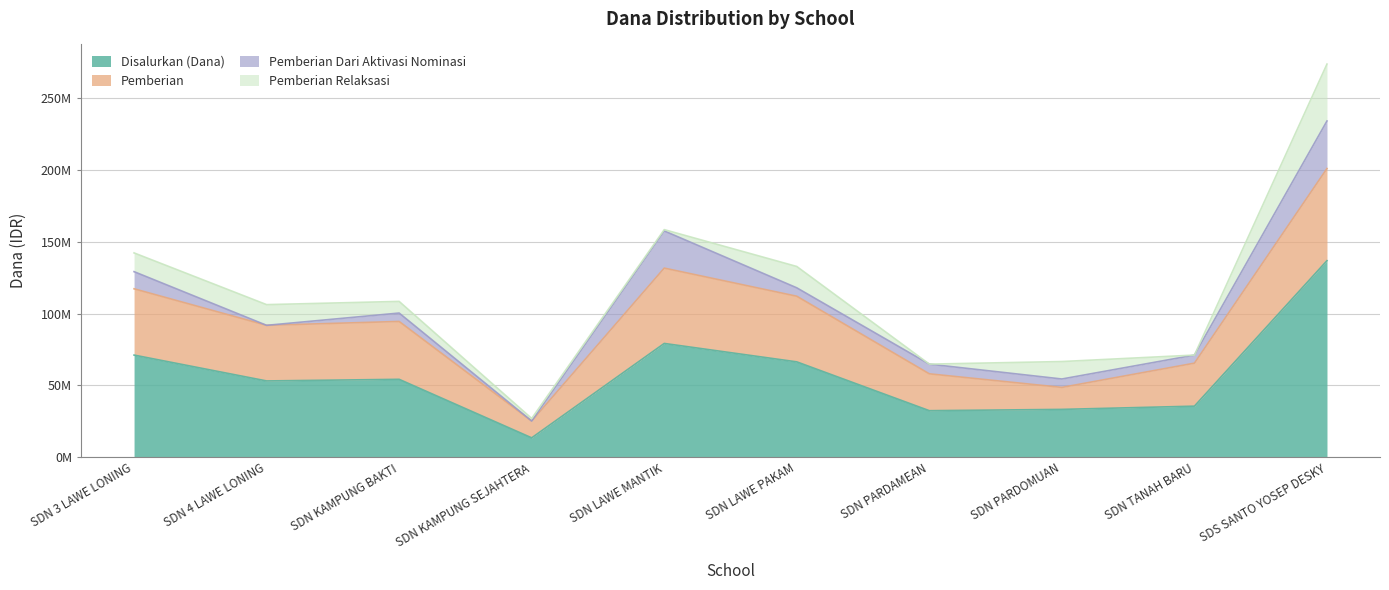

Between SD NEGERI KAMPUNG BAKTI and SD NEGERI LAWE PAKAM, which series saw the biggest shift?

Disalurkan (Dana)